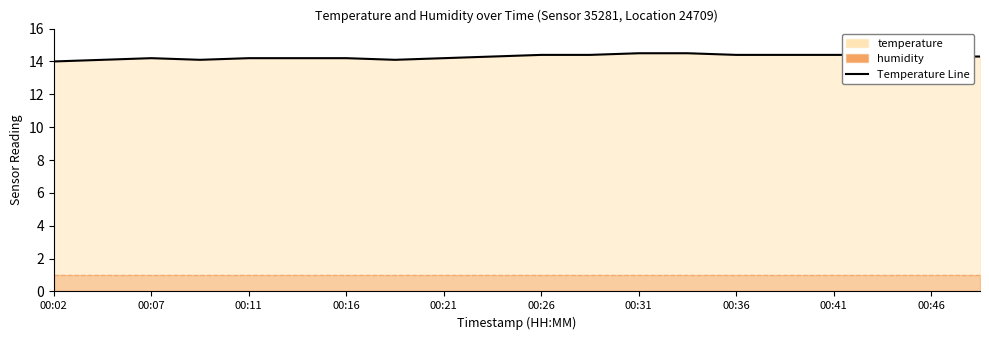

What is the minimum value for Temperature Line?

14.0